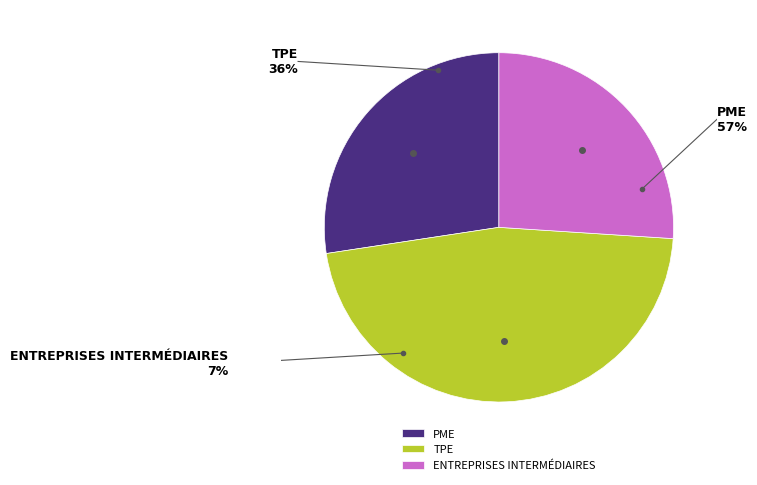

Does any single category account for the majority?

No